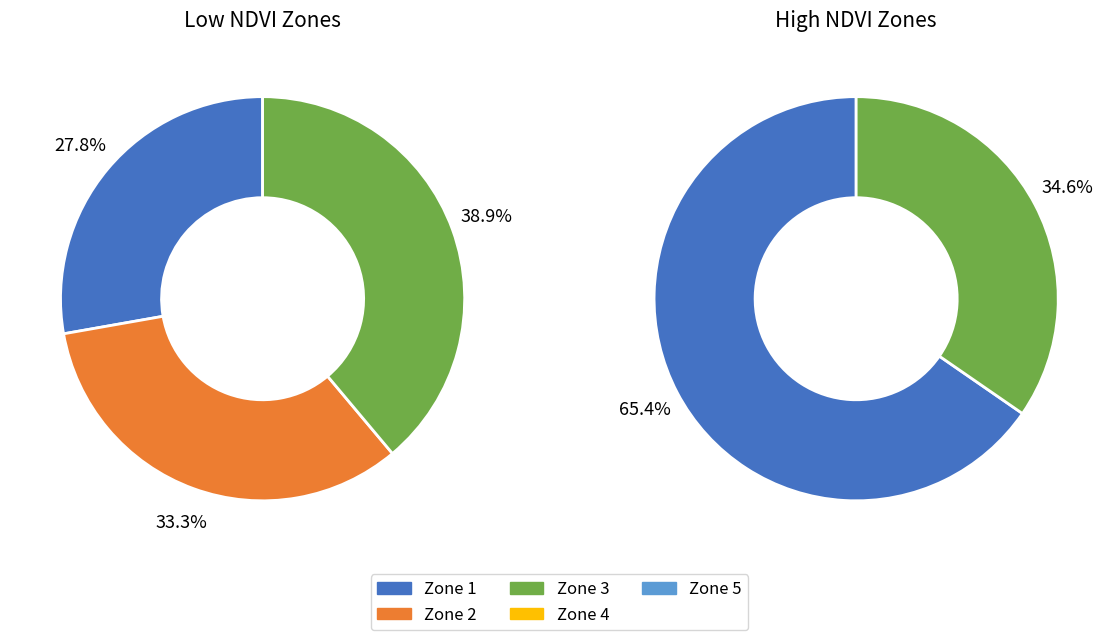

To the nearest percent, what is the average slice percentage?

20%